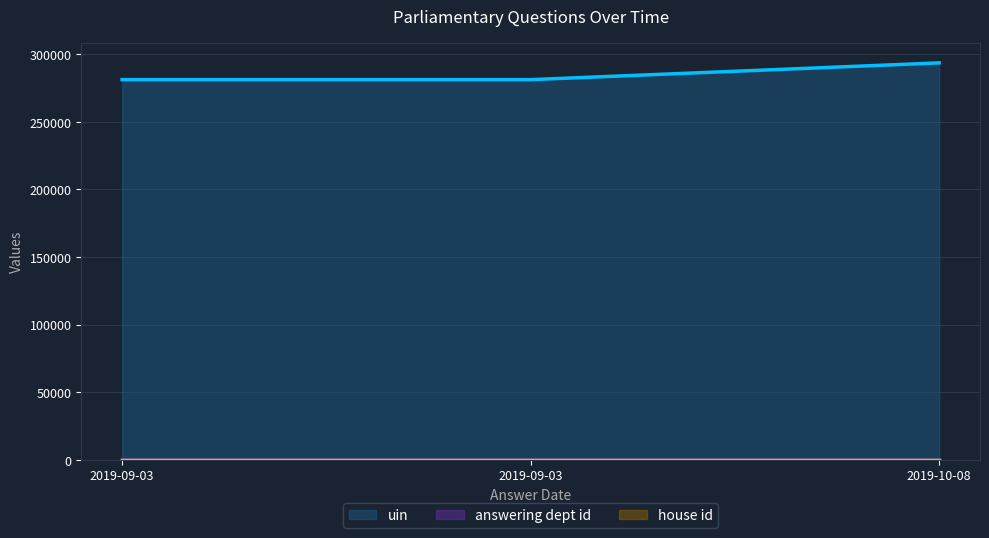

Reading left to right, extract all data points from this chart.

uin: 281113	281114	293506
answering dept id: 29	29	29
house id: 1	1	1